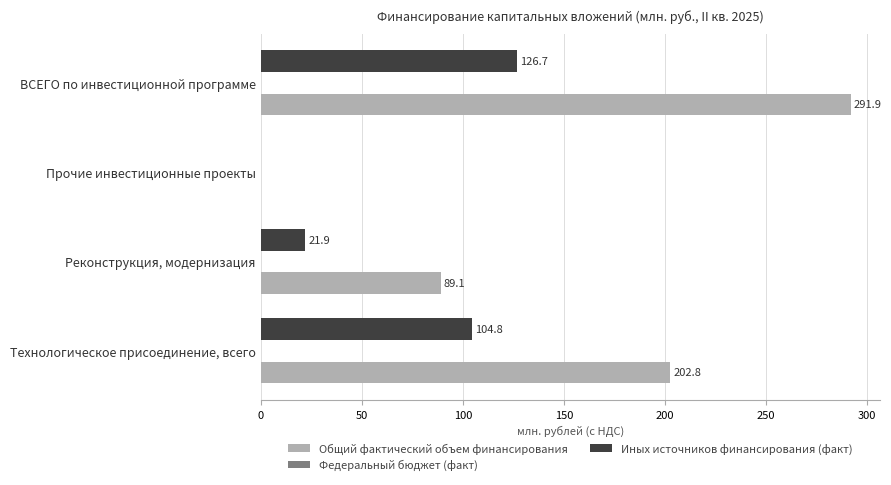

At which category is the sum across all series the highest?

ВСЕГО по инвестиционной программе